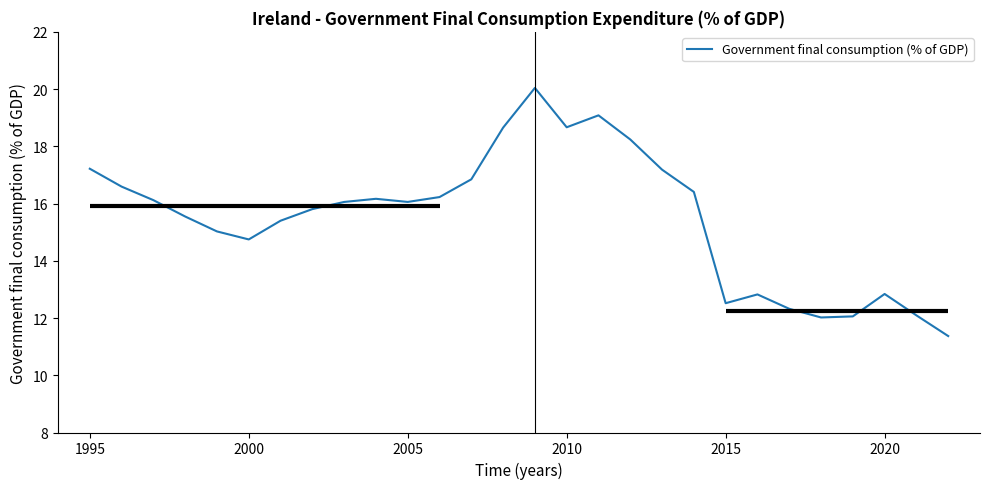

What is the difference between the maximum and minimum values?

8.7